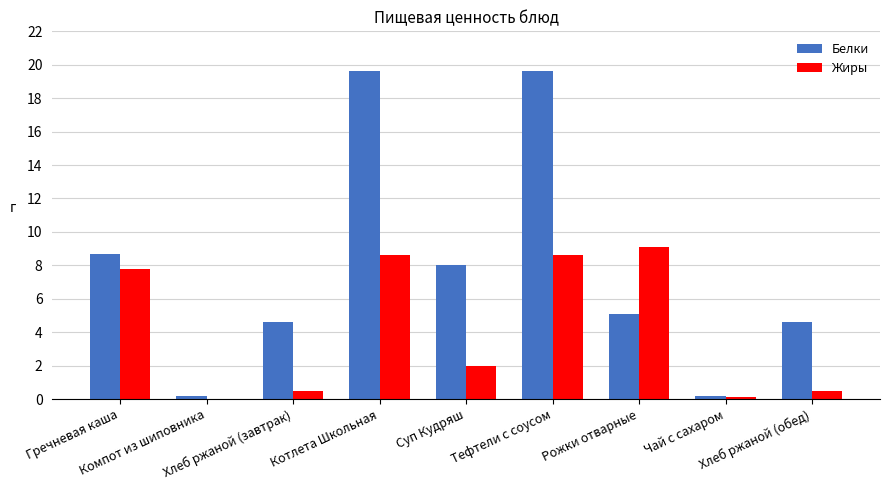

What is the highest value of the Жиры series?

9.1